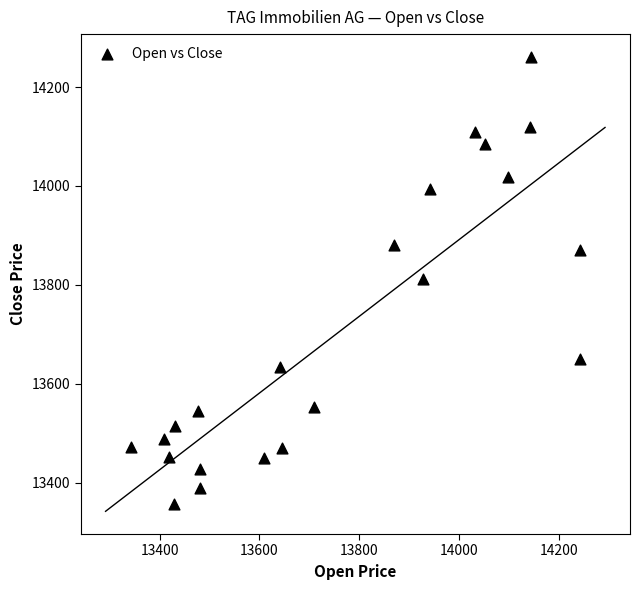

What is the range of Y values (max minus min)?

903